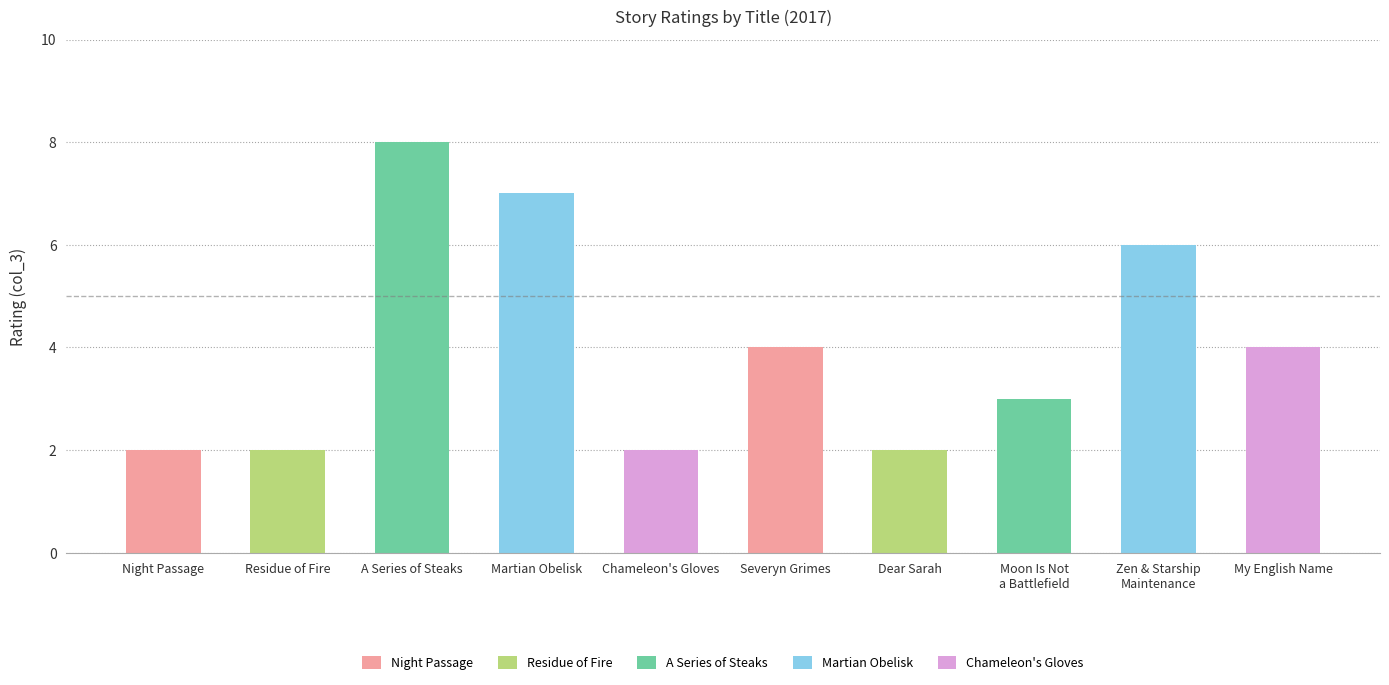

What is the label of the 4th bar from the right?

Dear Sarah